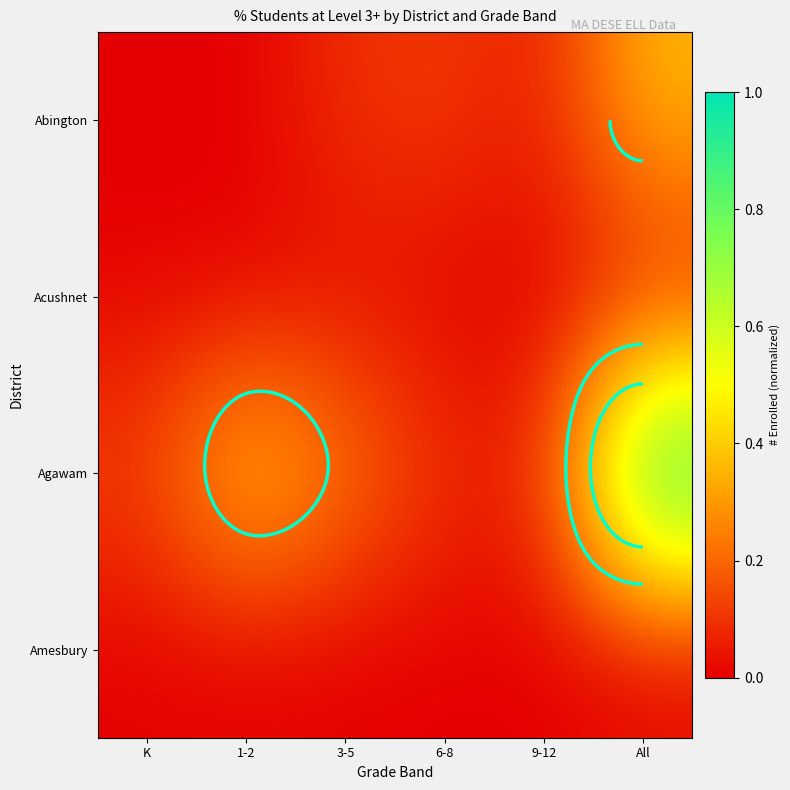

Which series has the widest spread of values?

Agawam